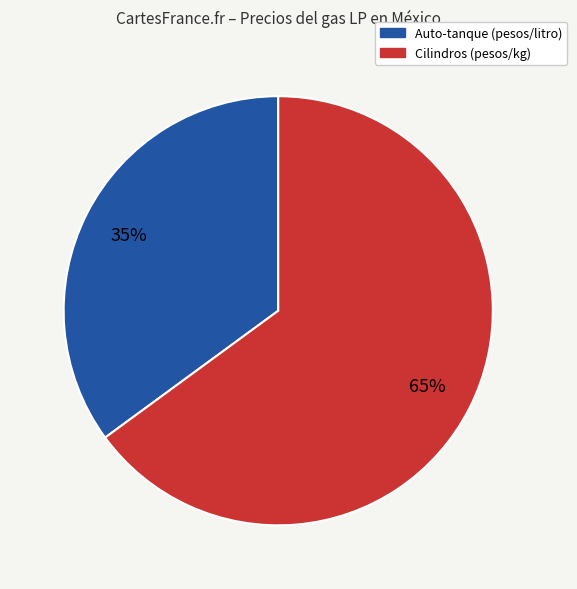

To the nearest percent, what is the average slice percentage?

50%